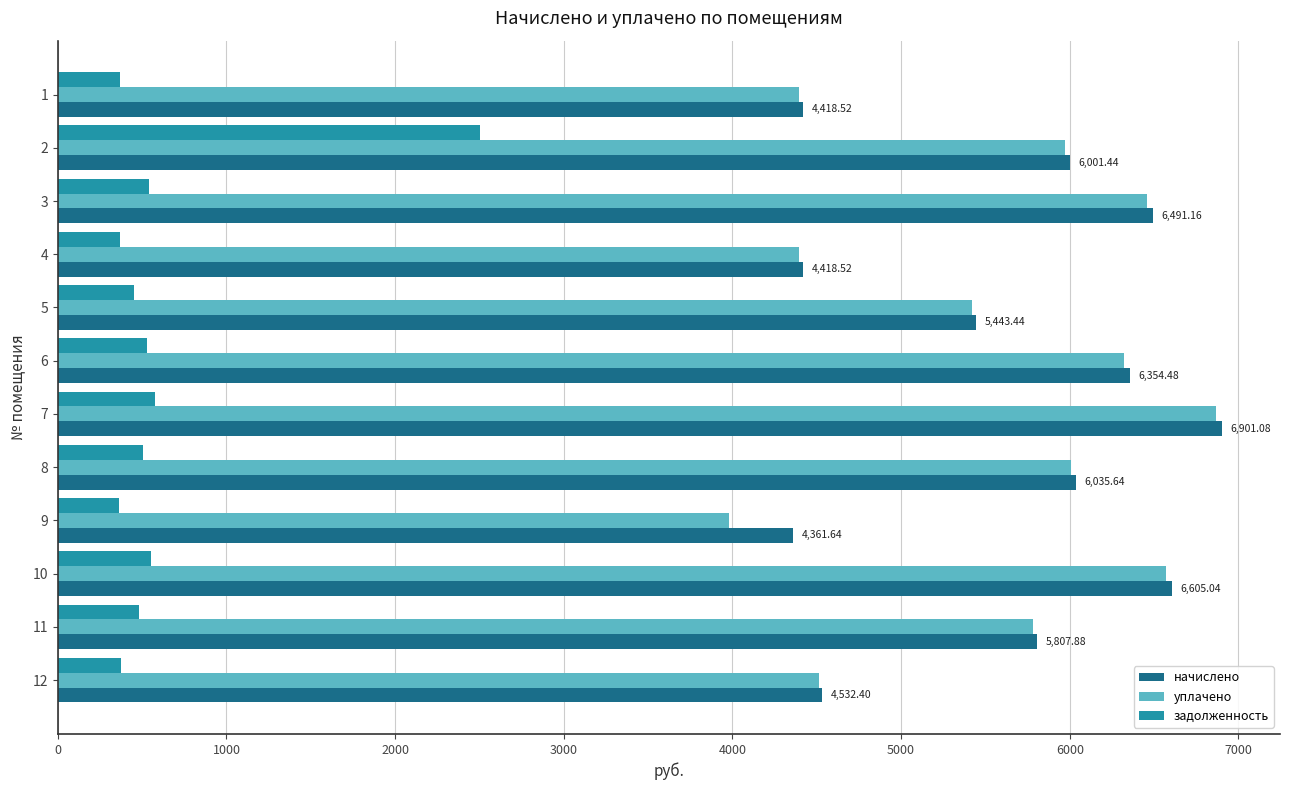

What is the difference between the начислено values at 11 and 7?

1093.2